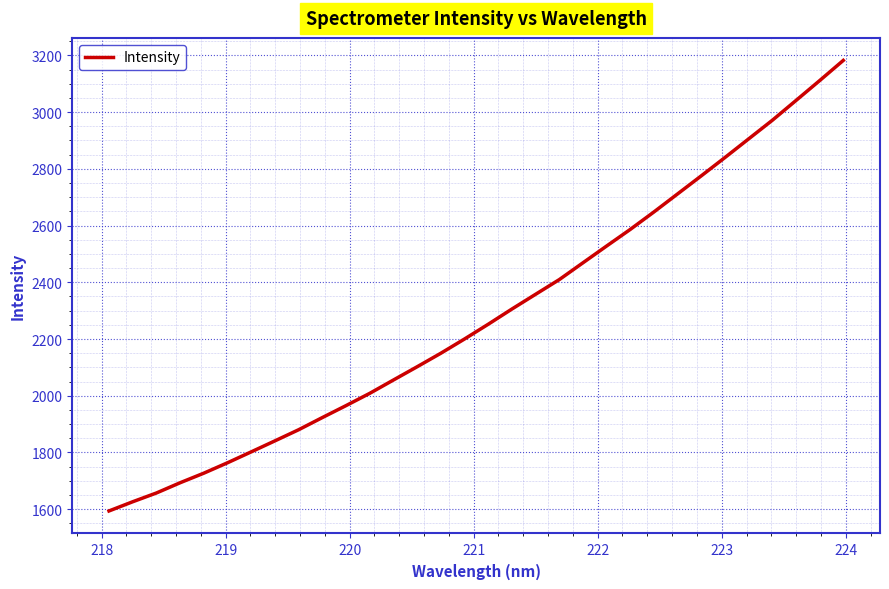

True or false: the data has more than 1 interior local peaks.

False